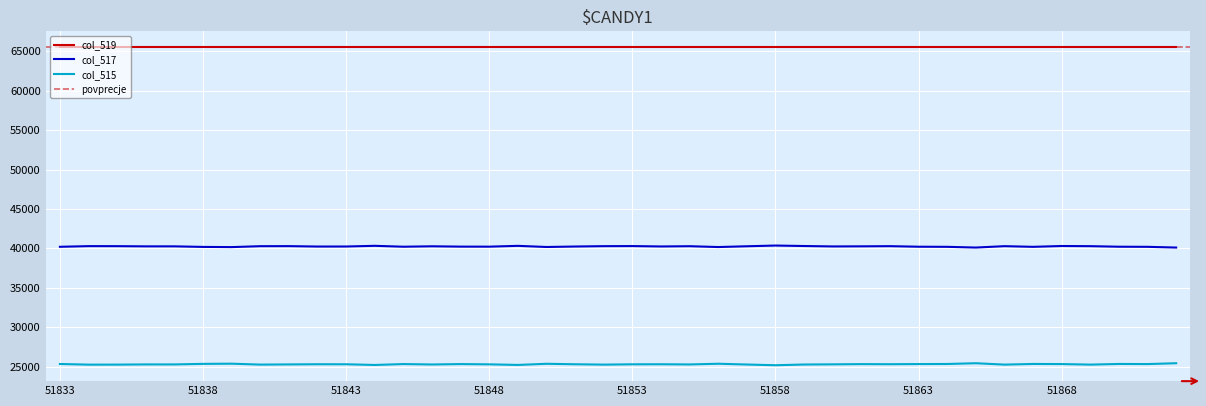

How many data points in col_515 are less than 25298?

20